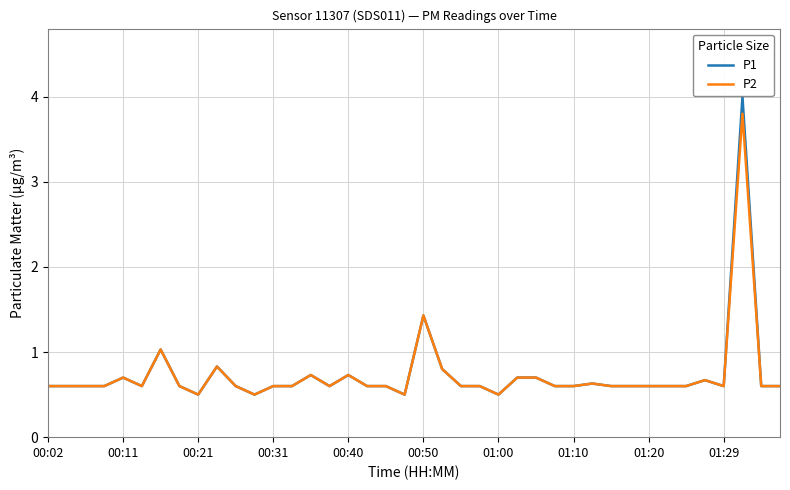

Which series has the widest spread of values?

P1